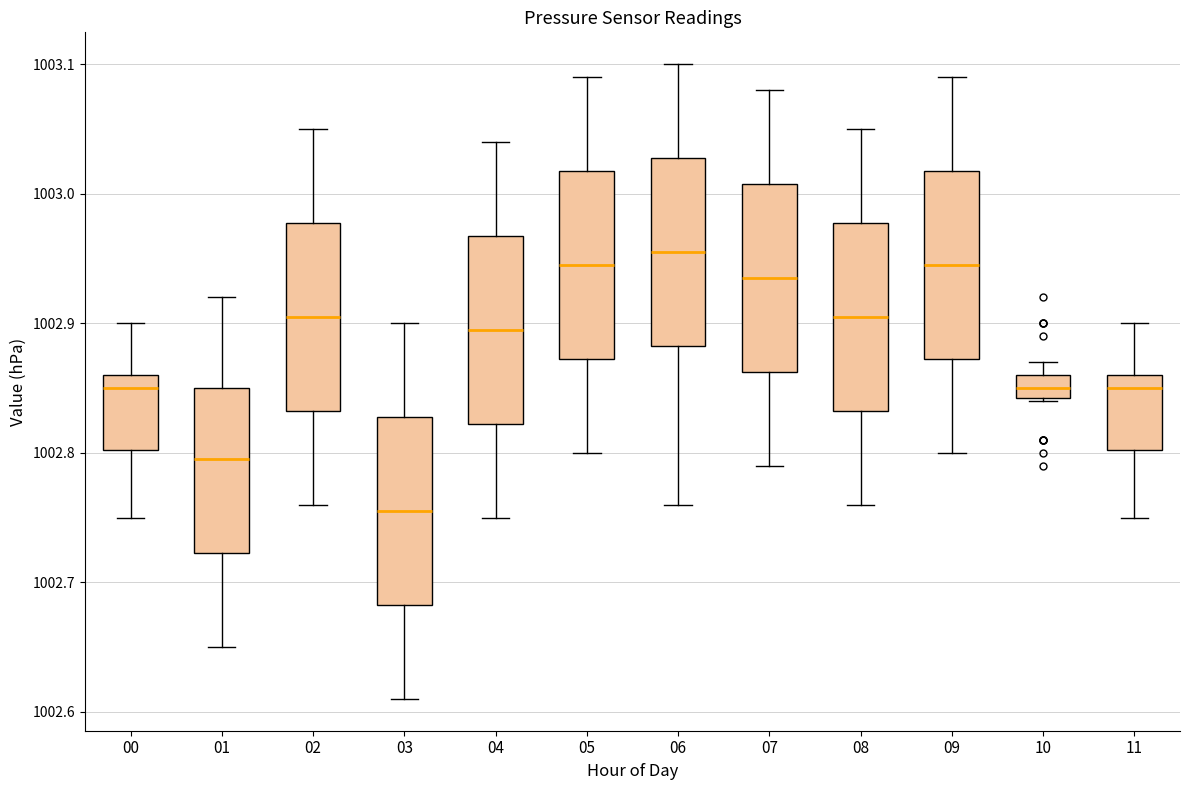

Reading left to right, transcribe this box plot: for each box, give where its median line is, the range the box spans, and where its two whiskers end, as read against the y-axis. The values are not printed on the chart, so give them approximately, as read against the axis.

00: median 1002.85, box 1002.80 to 1002.86, whiskers 1002.75 to 1002.90
01: median 1002.80, box 1002.72 to 1002.85, whiskers 1002.65 to 1002.92
02: median 1002.91, box 1002.83 to 1002.98, whiskers 1002.76 to 1003.05
03: median 1002.76, box 1002.68 to 1002.83, whiskers 1002.61 to 1002.90
04: median 1002.90, box 1002.82 to 1002.97, whiskers 1002.75 to 1003.04
05: median 1002.95, box 1002.87 to 1003.02, whiskers 1002.80 to 1003.09
06: median 1002.96, box 1002.88 to 1003.03, whiskers 1002.76 to 1003.10
07: median 1002.94, box 1002.86 to 1003.01, whiskers 1002.79 to 1003.08
08: median 1002.91, box 1002.83 to 1002.98, whiskers 1002.76 to 1003.05
09: median 1002.95, box 1002.87 to 1003.02, whiskers 1002.80 to 1003.09
10: median 1002.85, box 1002.84 to 1002.86, whiskers 1002.84 to 1002.87
11: median 1002.85, box 1002.80 to 1002.86, whiskers 1002.75 to 1002.90